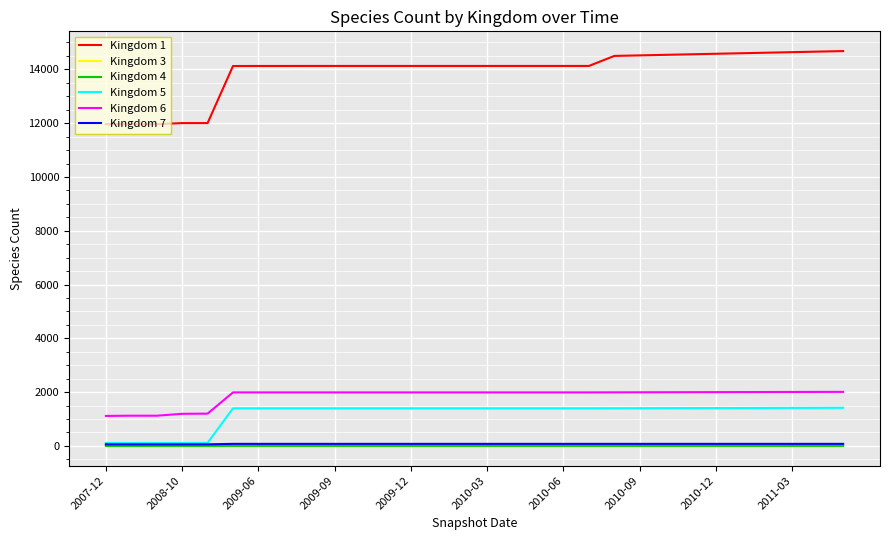

What are all the series names shown in the legend?

Kingdom 1, Kingdom 3, Kingdom 4, Kingdom 5, Kingdom 6, Kingdom 7